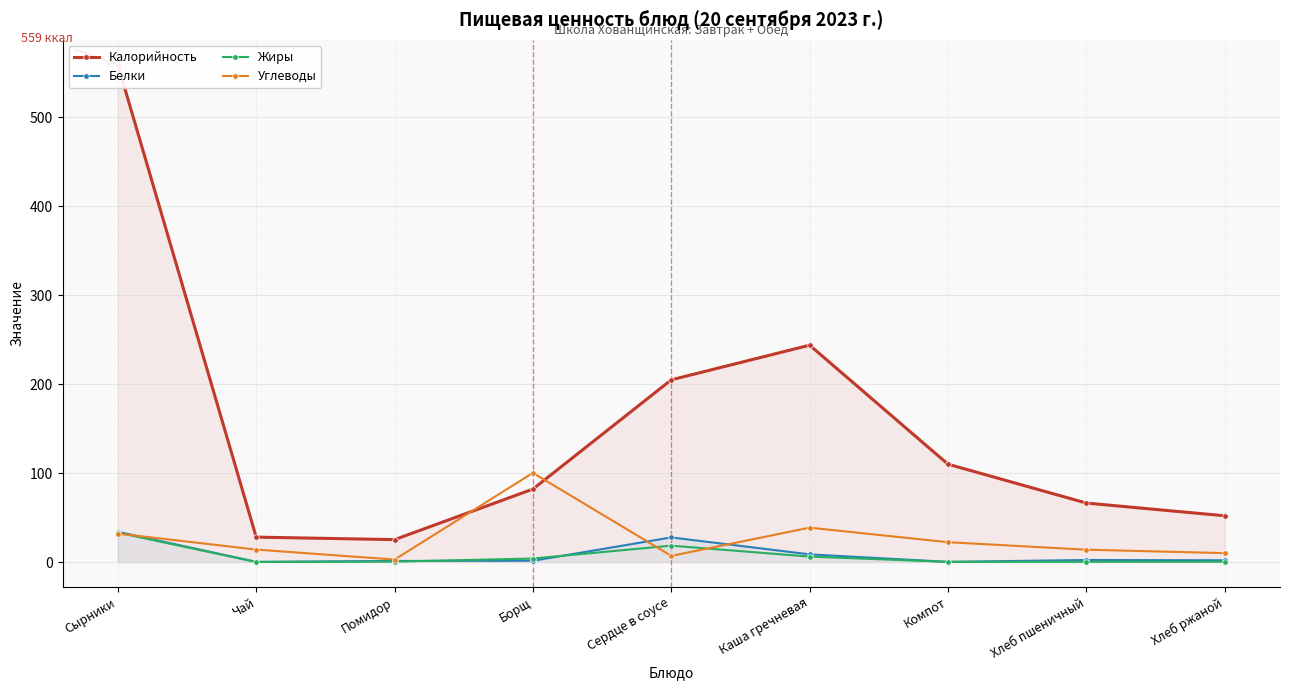

At how many categories does at least one series exceed 432?

1